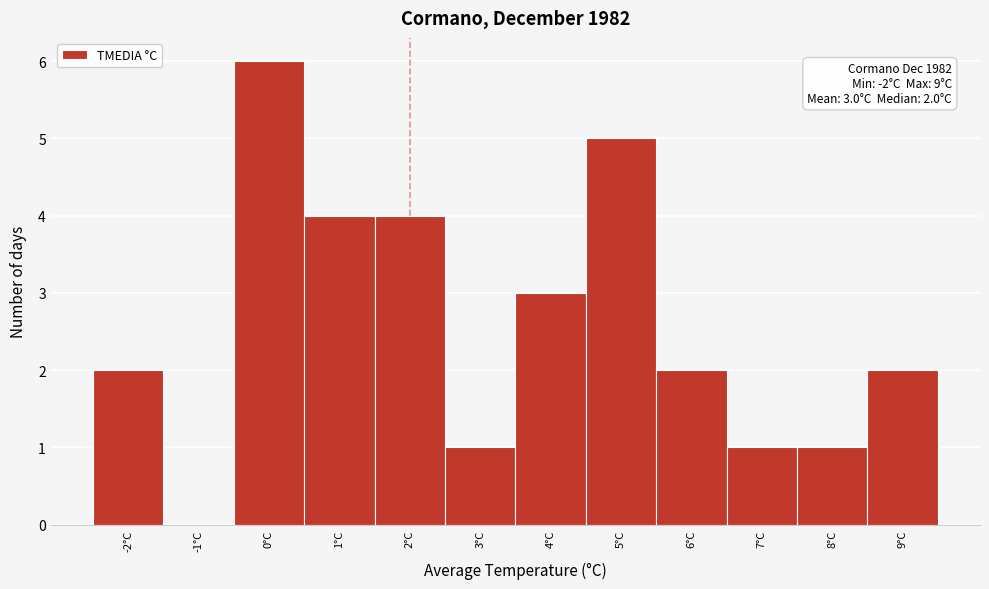

Over which range of the x-axis is the bar tallest?

-0.5 to 0.5